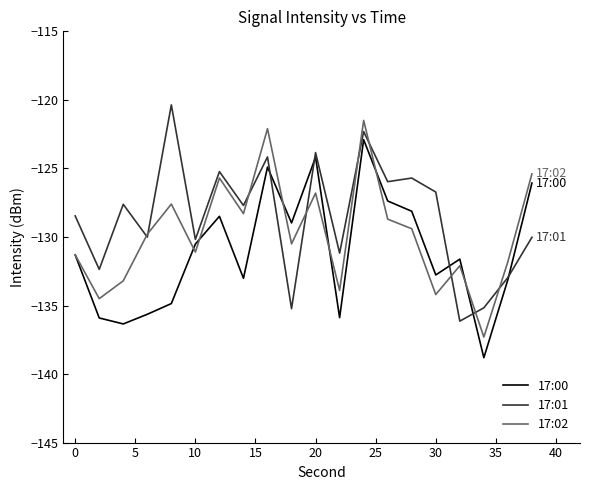

How many lines are shown in the chart?

3